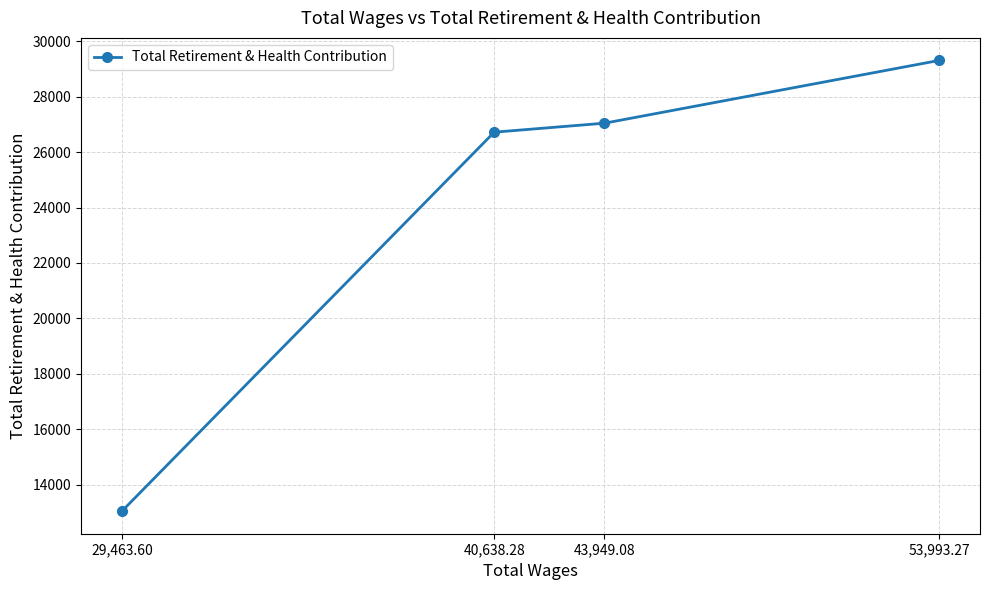

Reading right to left, list all the values displayed in this chart.

53,993.27=29314.2	43,949.08=27048.1	40,638.28=26723.6	29,463.60=13038.9